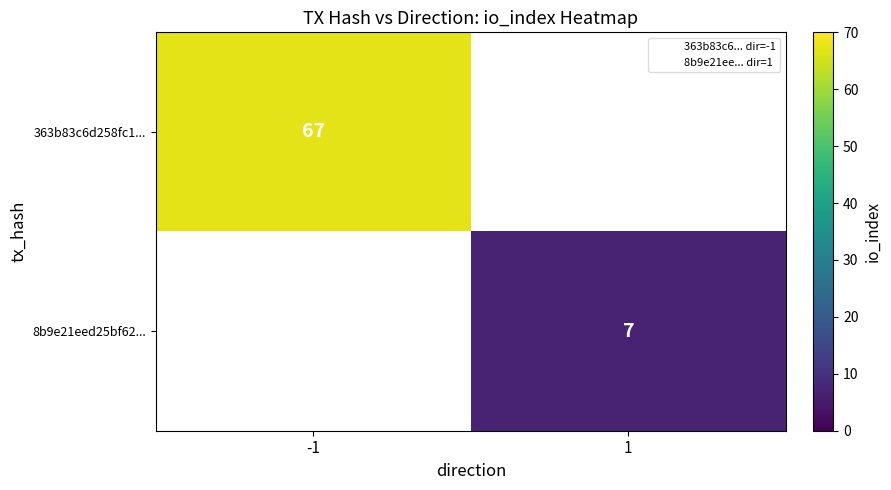

Which category has the highest value in the 8b9e21eed25bf62... series?

-1